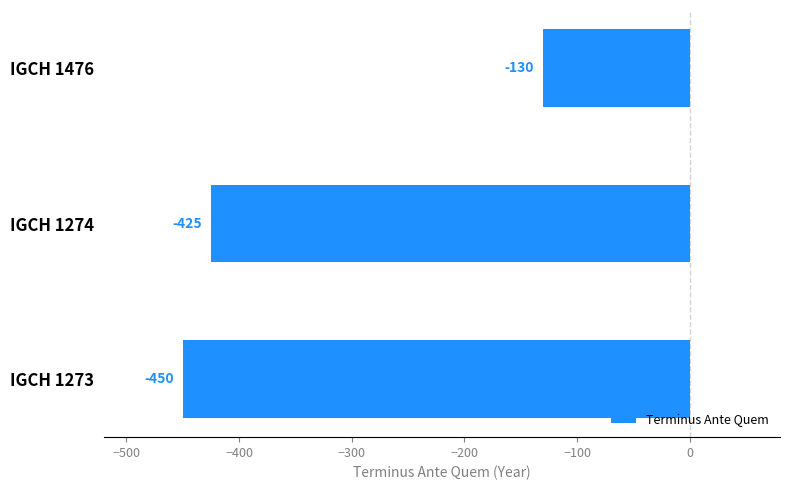

What is the approximate value at IGCH 1274?

-425